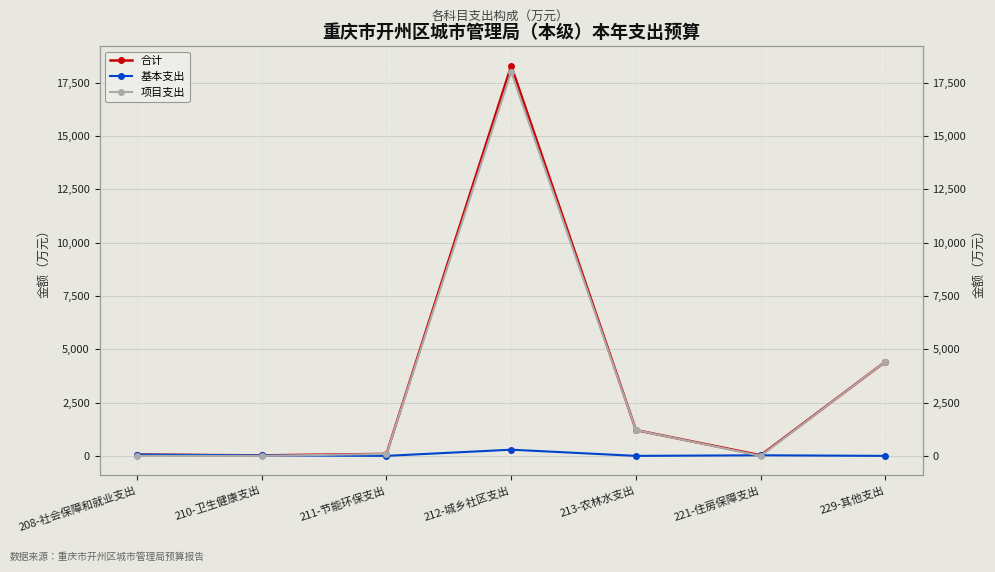

What is the difference between the highest and lowest values at 211-节能环保支出?

93.0